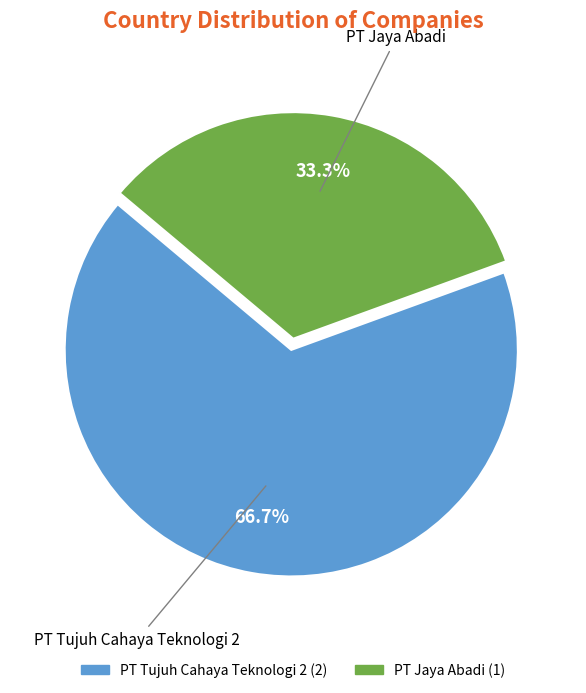

Does PT Jaya Abadi represent more than half of the total?

No